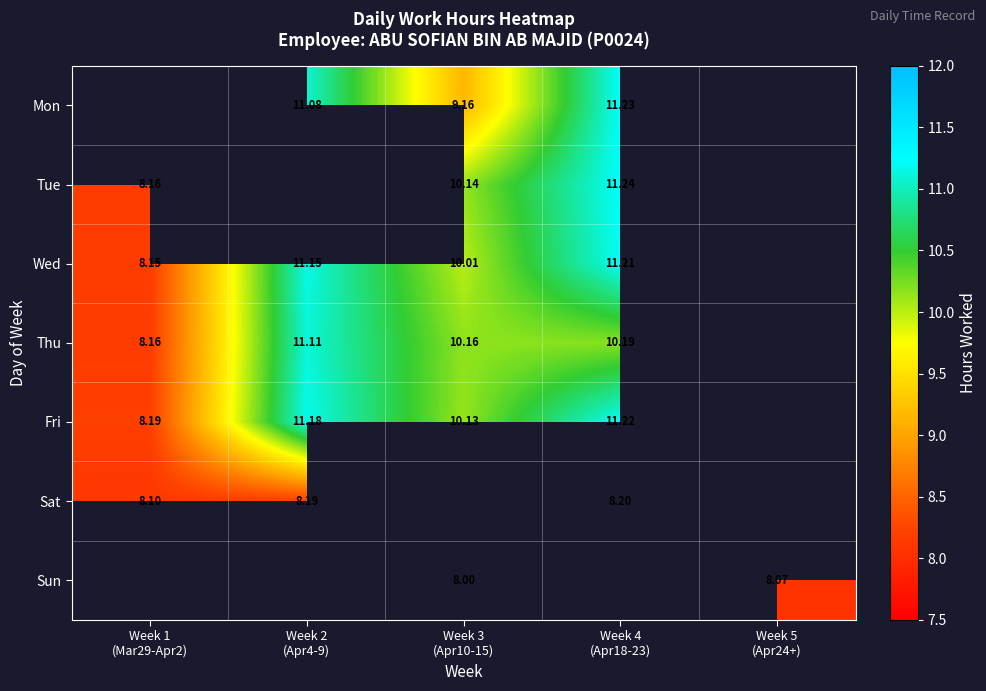

The value of Fri at Week 1 (Mar29-Apr2) is 8.2. True or false?

True